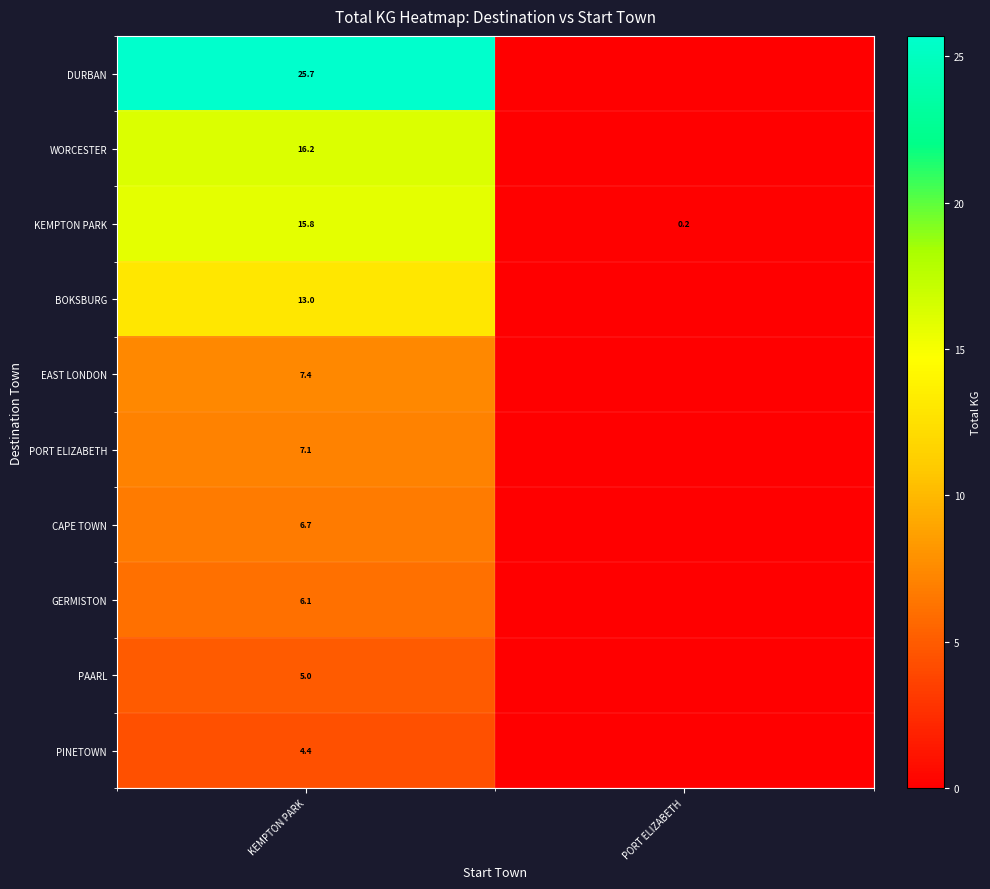

Is it true that CAPE TOWN equals 2.3 at KEMPTON PARK?

False